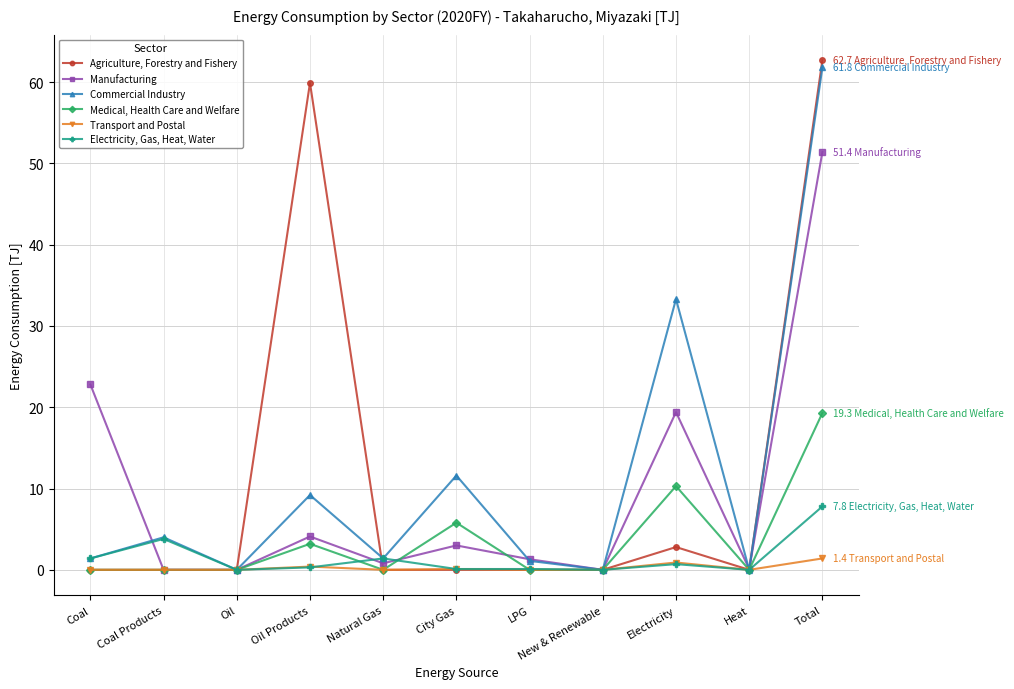

How many interior local valleys does the Commercial Industry series have?

4